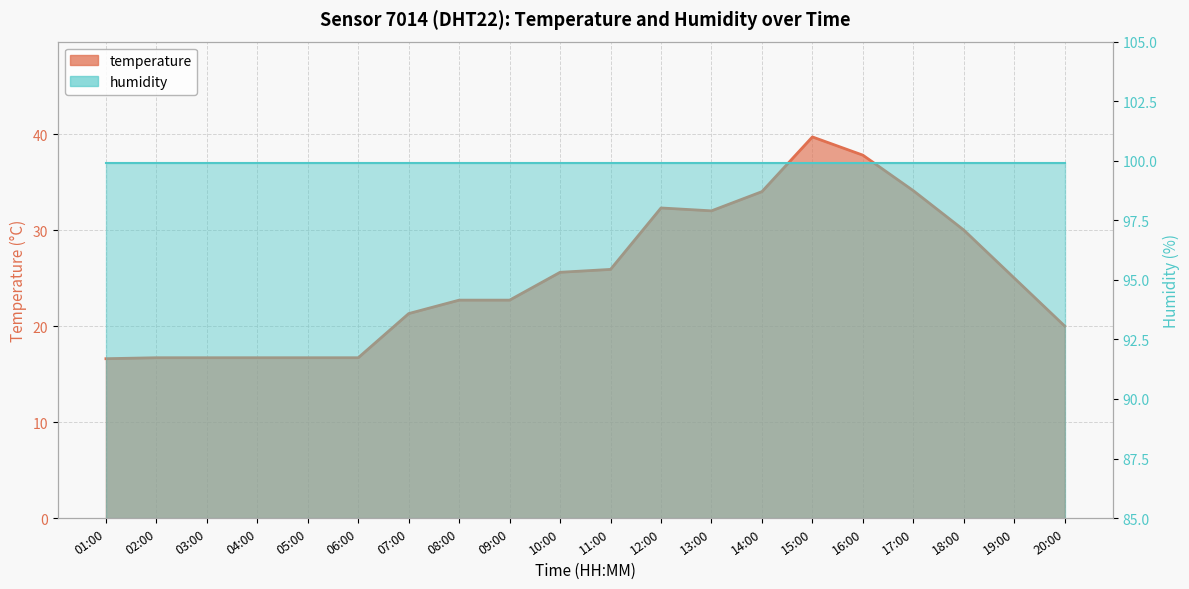

The chart shows a value of 40.3 at 09:00. True or false?

False